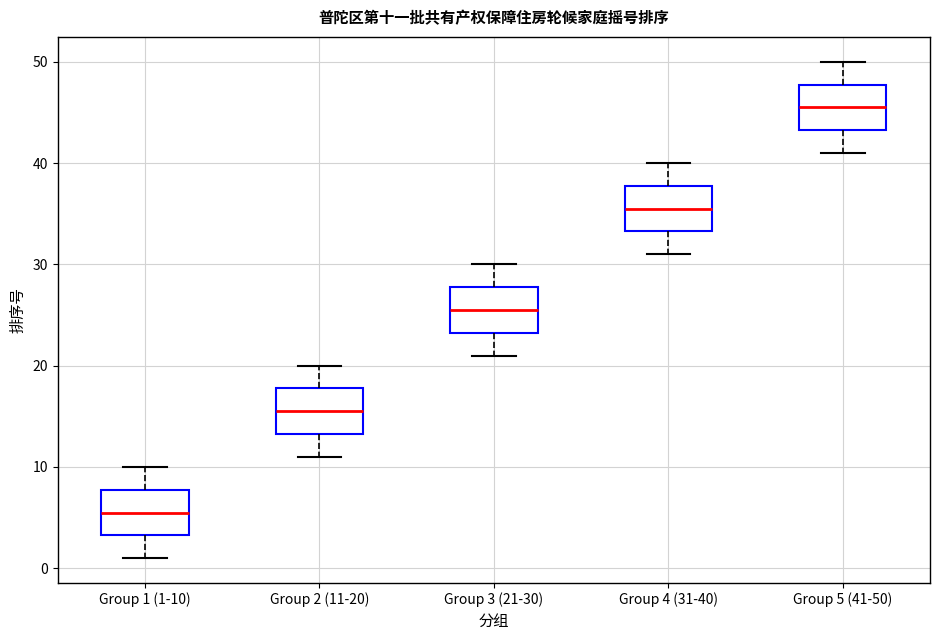

Reading left to right, transcribe this box plot: for each box, give where its median line is, the range the box spans, and where its two whiskers end, as read against the y-axis. The values are not printed on the chart, so give them approximately, as read against the axis.

Group 1 (1-10): median 6, box 3 to 8, whiskers 1 to 10
Group 2 (11-20): median 16, box 13 to 18, whiskers 11 to 20
Group 3 (21-30): median 26, box 23 to 28, whiskers 21 to 30
Group 4 (31-40): median 36, box 33 to 38, whiskers 31 to 40
Group 5 (41-50): median 46, box 43 to 48, whiskers 41 to 50